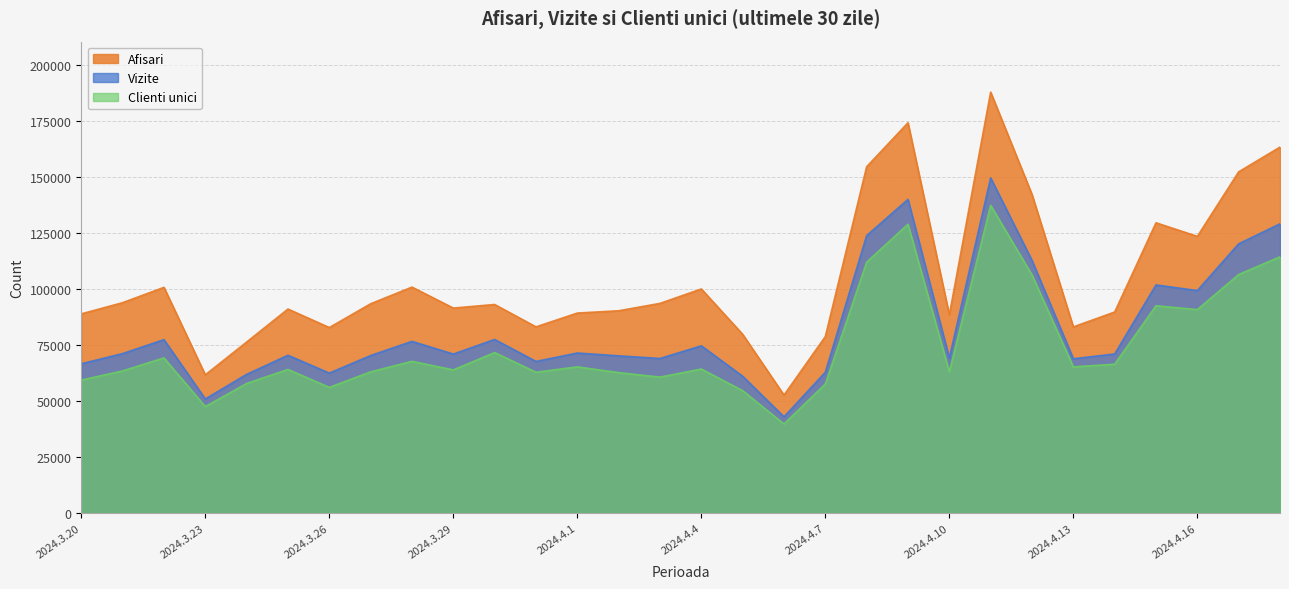

How many lines are shown in the chart?

3